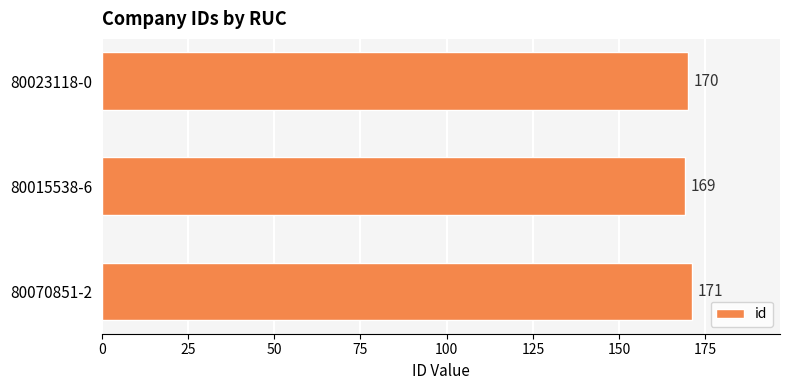

Rank the categories by value from lowest to highest.

80015538-6, 80023118-0, 80070851-2